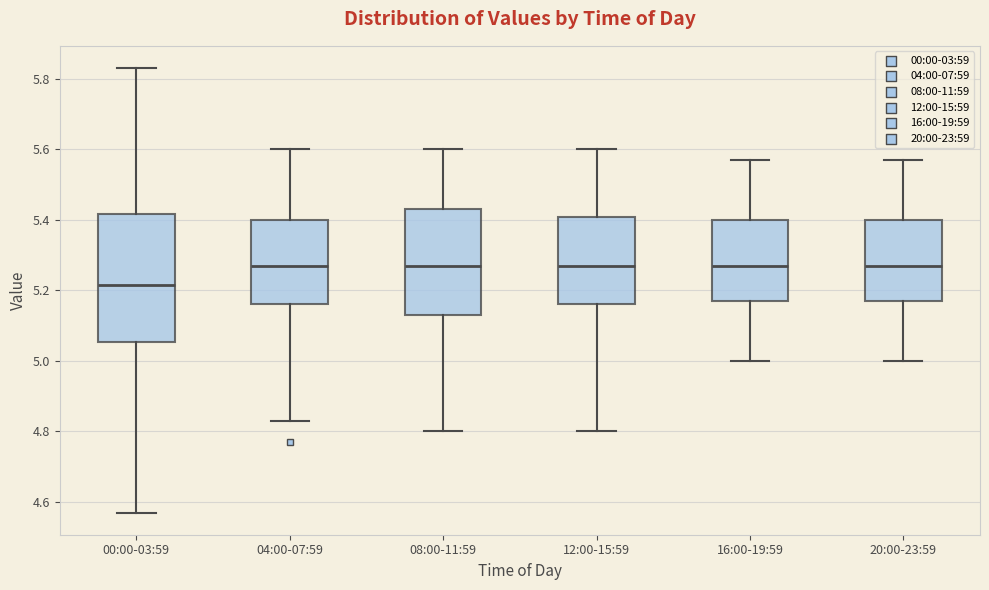

Which box has the lowest median line?

00:00-03:59